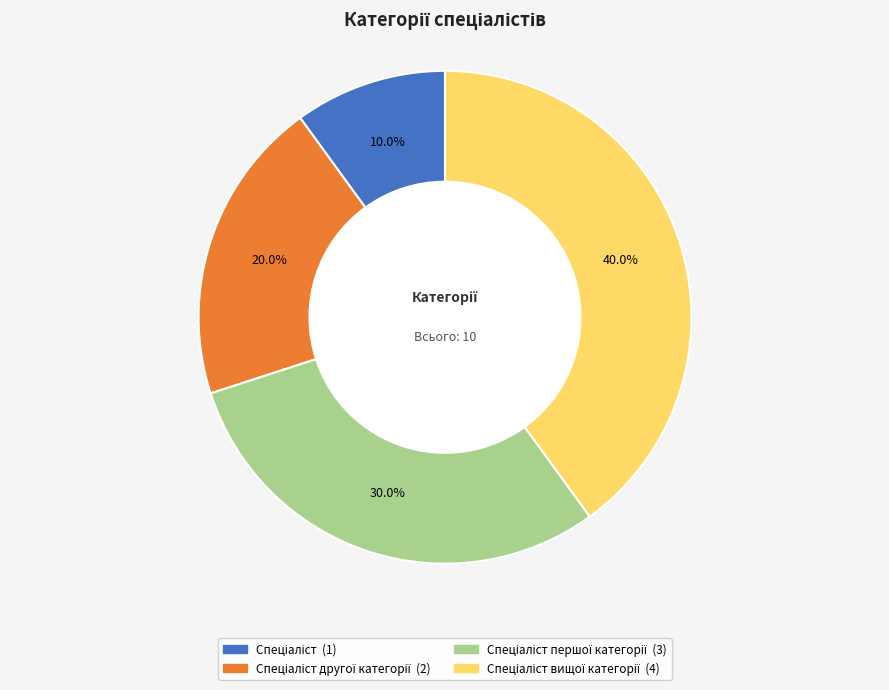

Is there any slice that represents more than half of the pie?

No